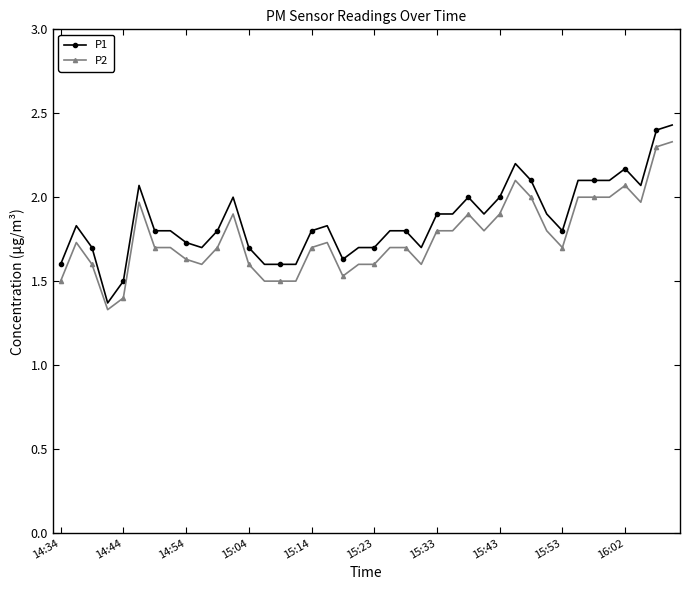

Which series has the widest spread of values?

P1